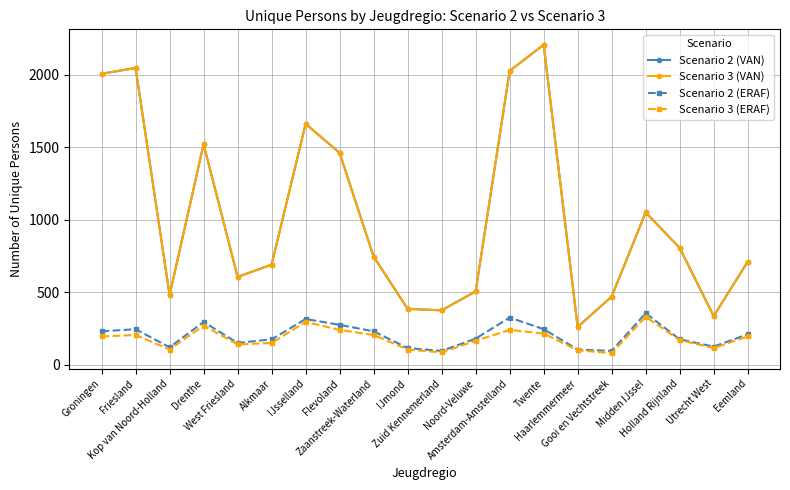

Which label corresponds to the smallest value in the chart?

Gooi en Vechtstreek